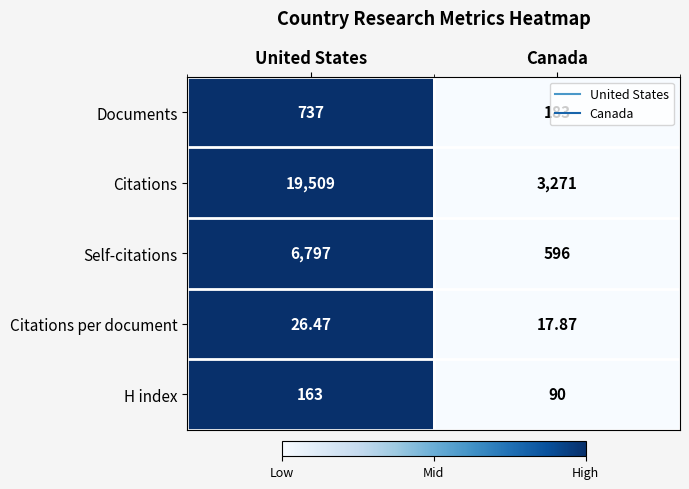

At which category is the sum across all series the highest?

United States